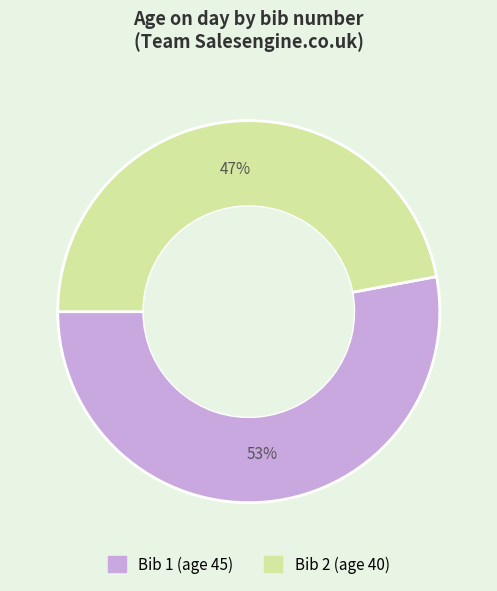

Does any single category account for the majority?

Yes